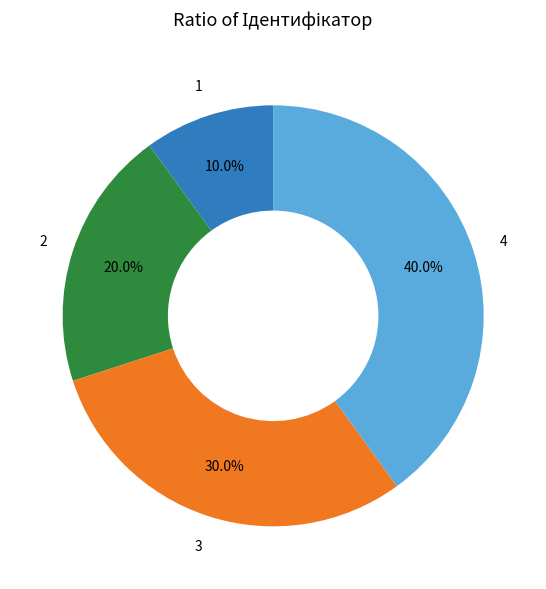

Is there any slice that represents more than half of the pie?

No